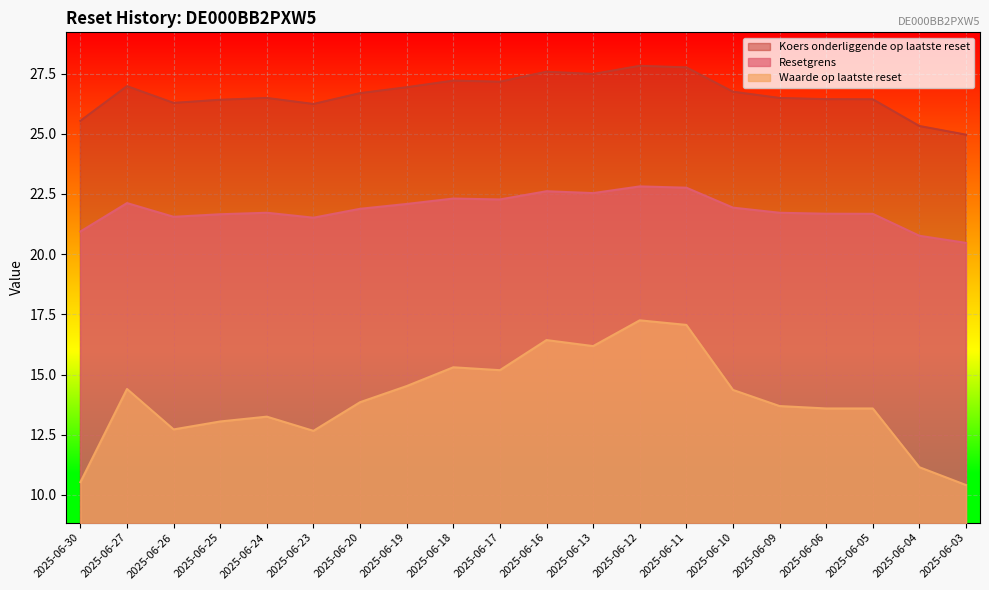

At which label is Koers onderliggende op laatste reset closest to 26?

2025-06-23